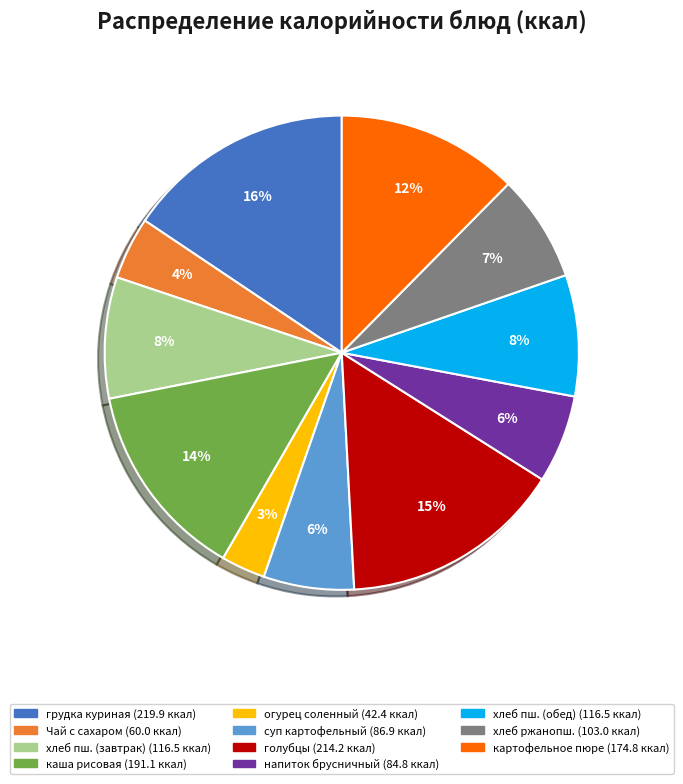

To the nearest percent, what is the difference between the largest and smallest slice percentages?

13%